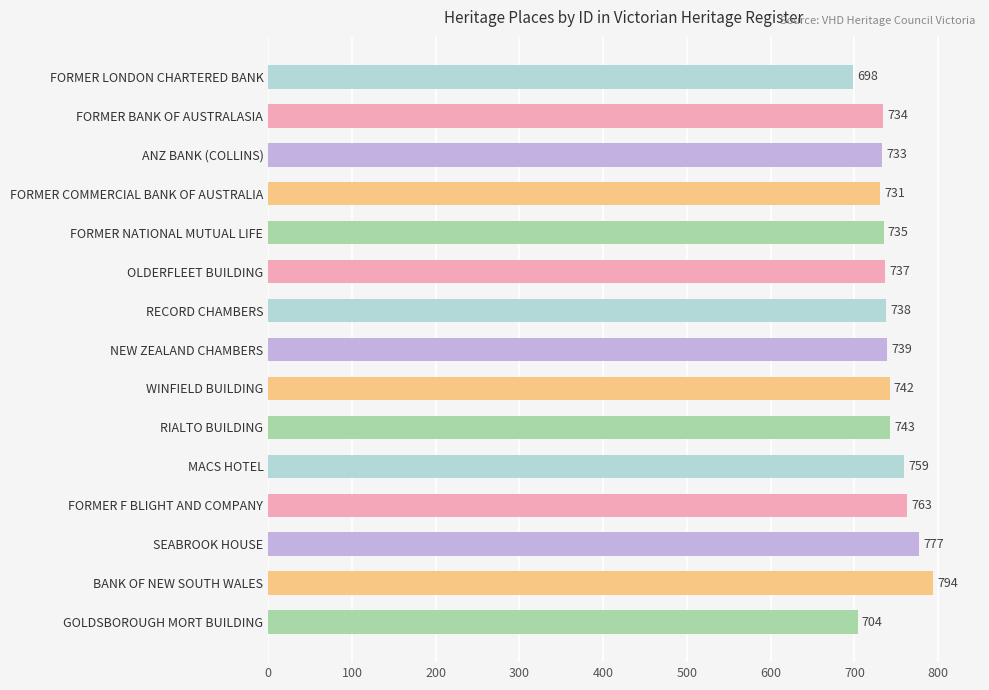

How many data points are less than 738?

7